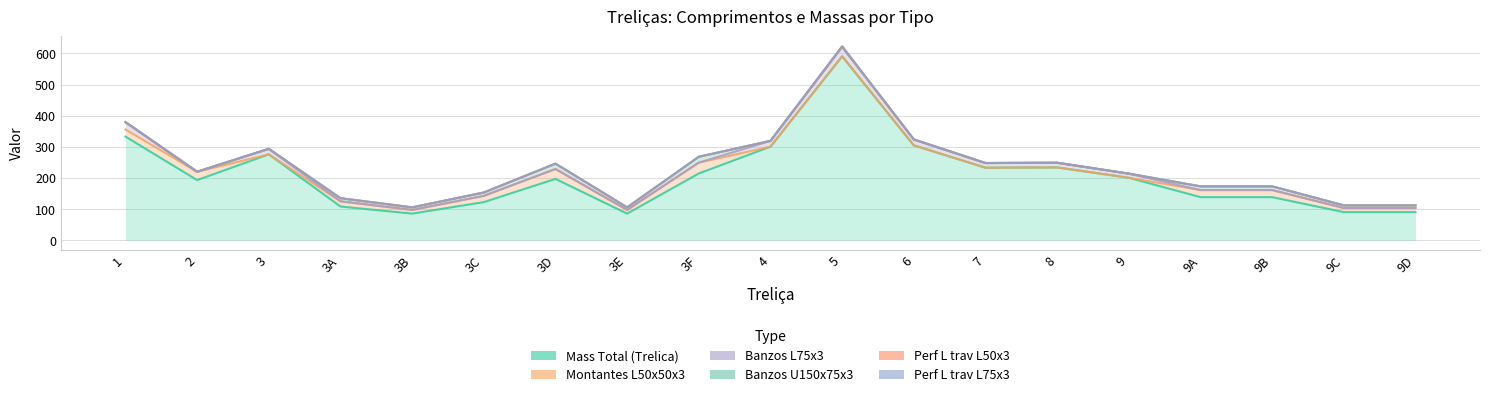

What position from the right is 3F?

11